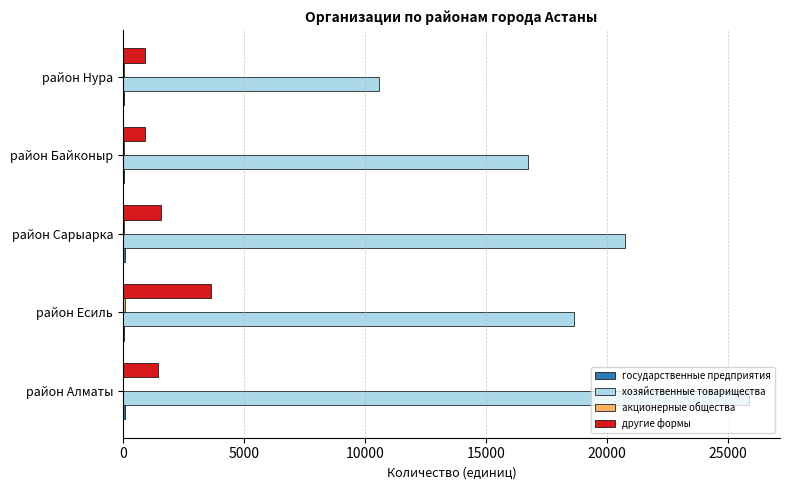

Which series has the largest total across all categories?

хозяйственные товарищества